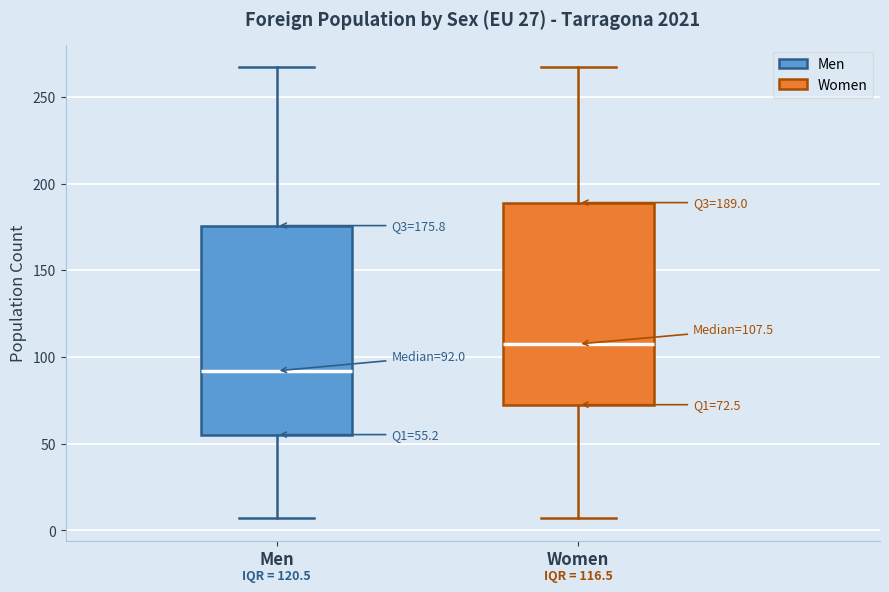

Which box's median line is the highest?

Women